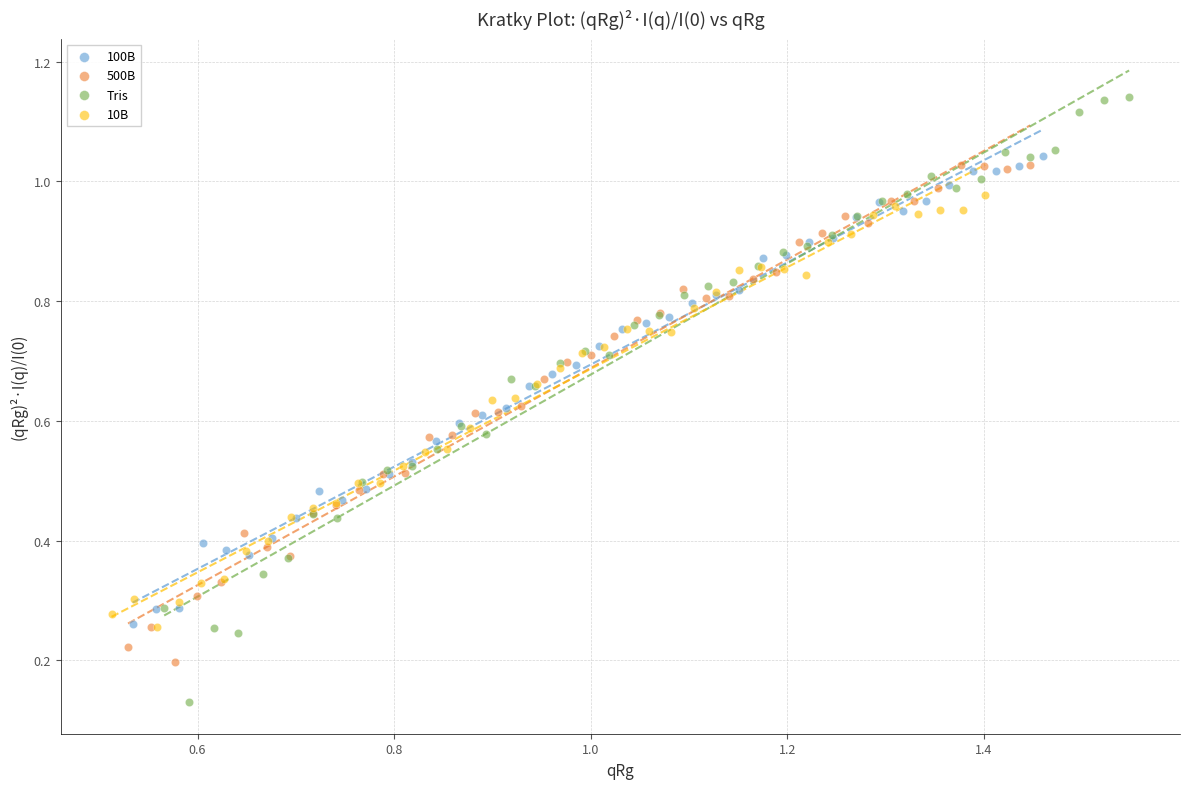

What are all the series names shown in the legend?

100B, 500B, Tris, 10B